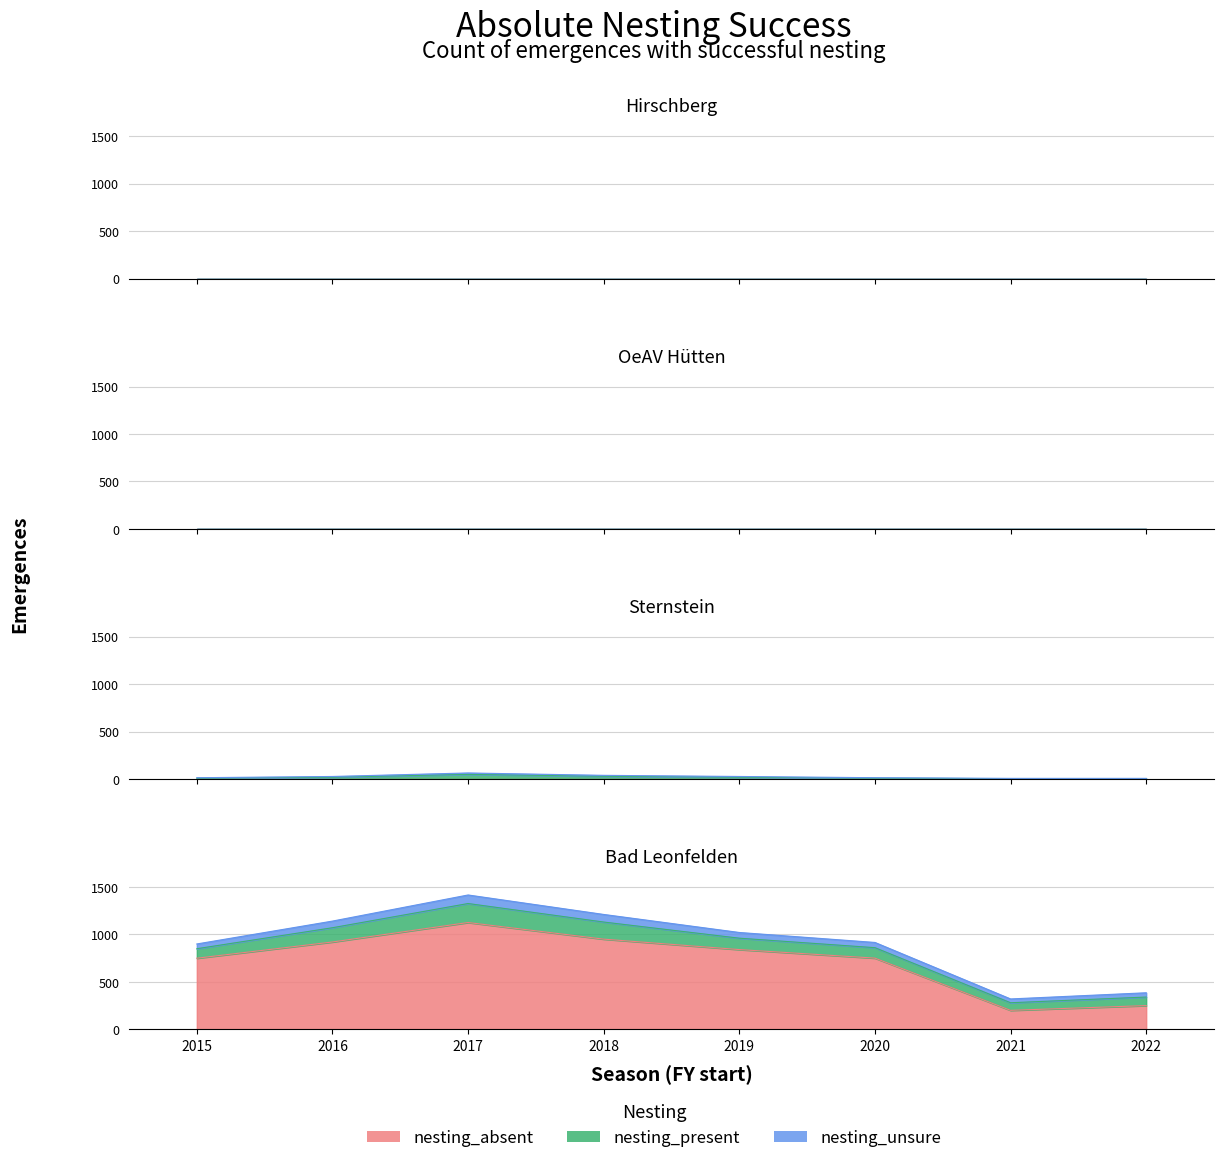

The nesting_present series shows 520 at 4. True or false?

False